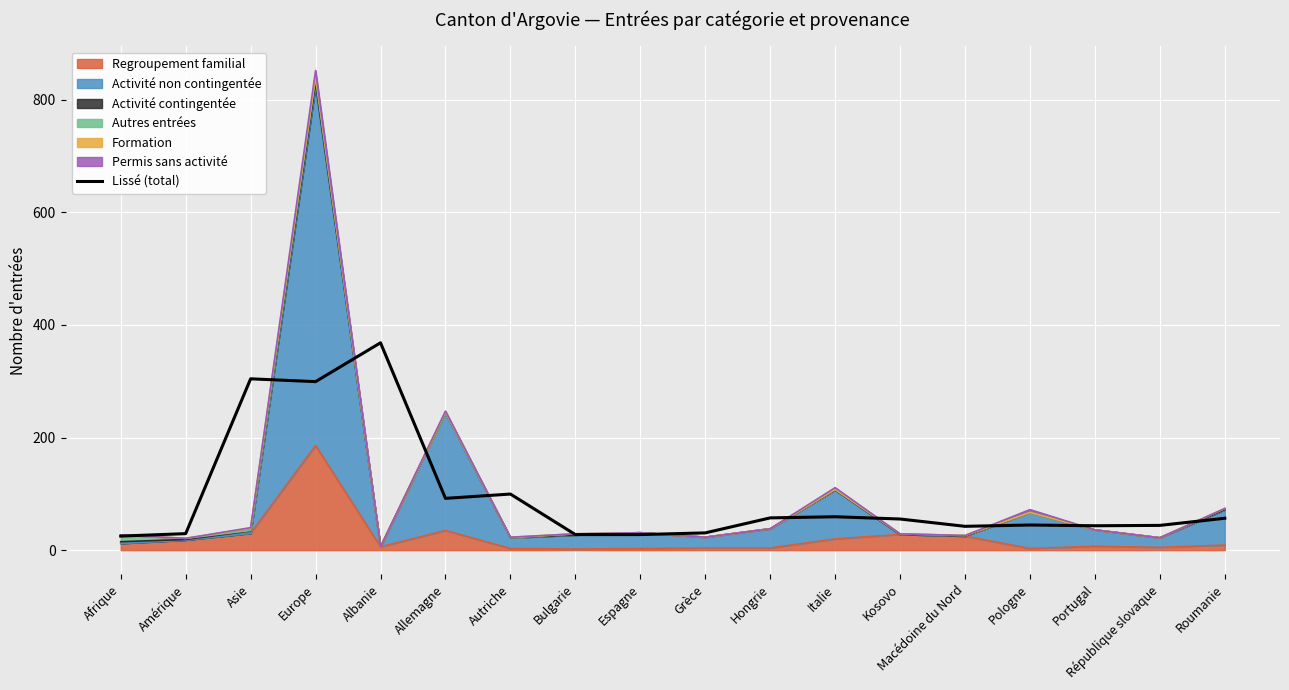

Between Pologne and Italie, which is larger?

Italie